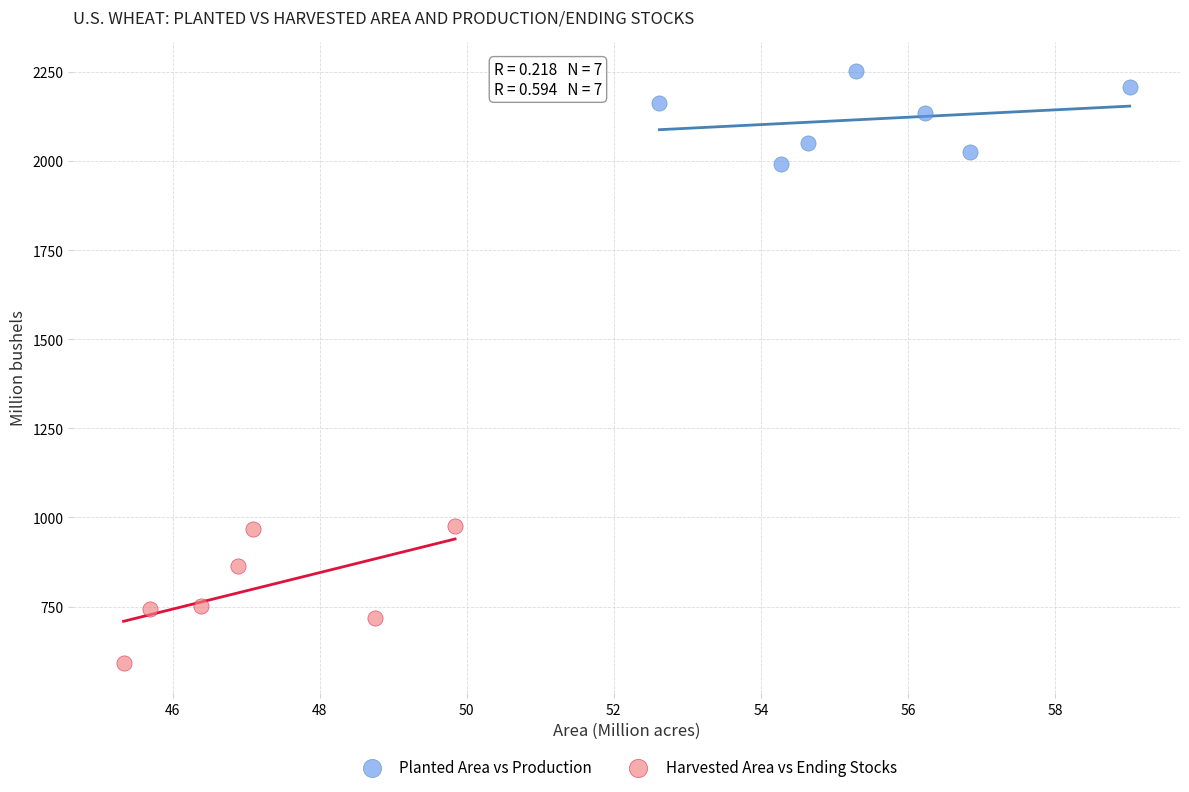

Which series reaches the minimum Y coordinate?

Harvested Area vs Ending Stocks